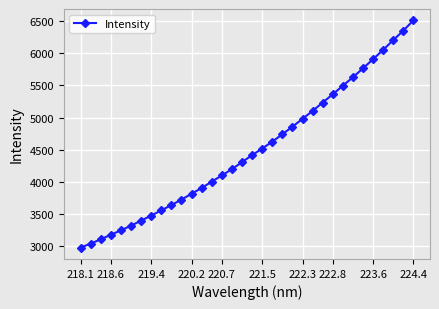

What is the value of the 2nd point from the left?

3043.4